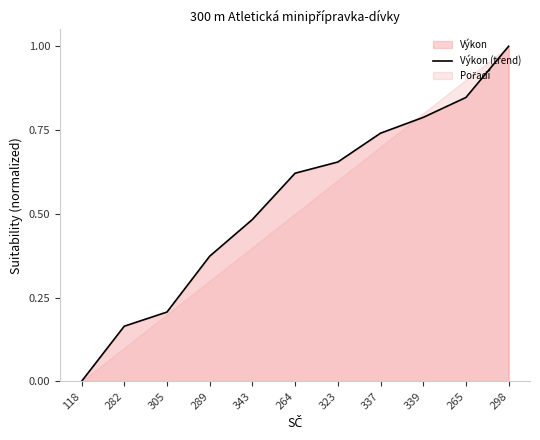

List the labels in order of value, smallest first.

118, 282, 305, 289, 343, 264, 323, 337, 339, 265, 298